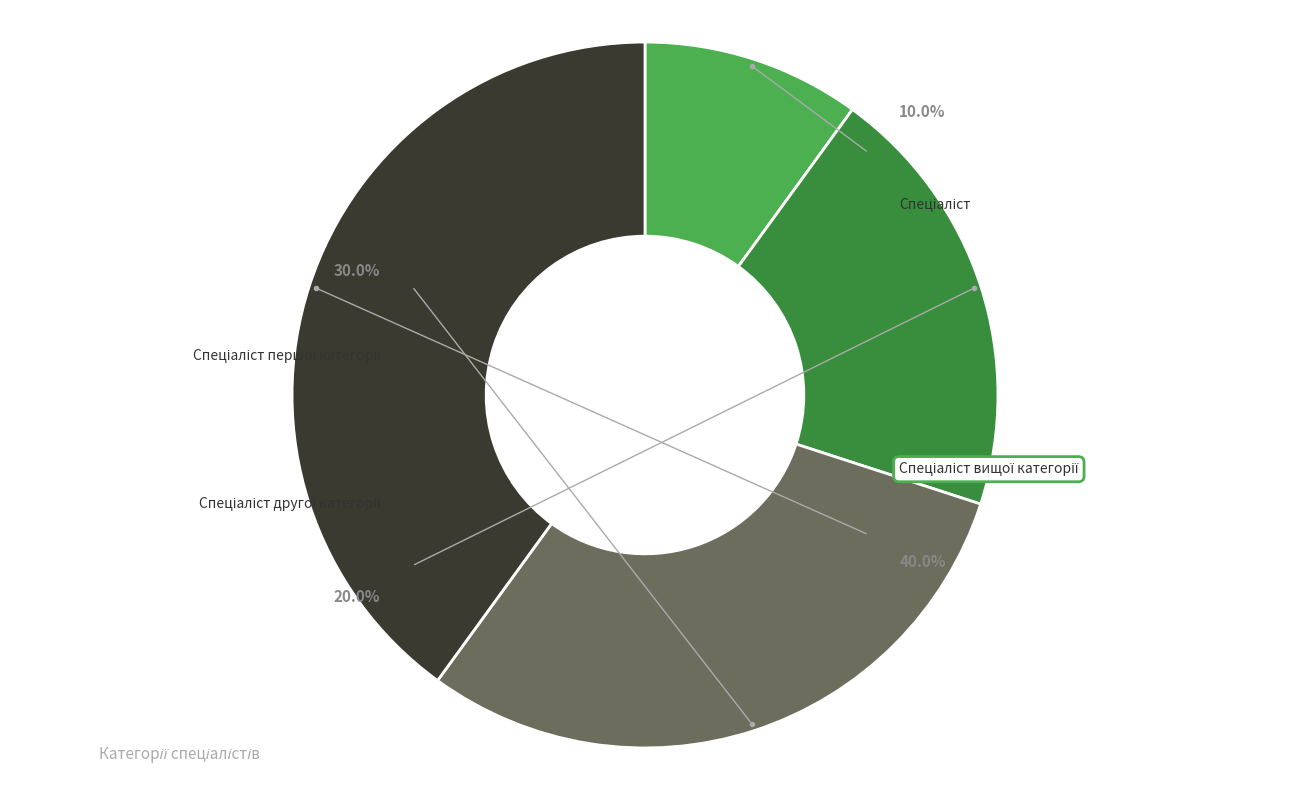

To the nearest percent, what portion does Спеціаліст першої категорії represent?

30%